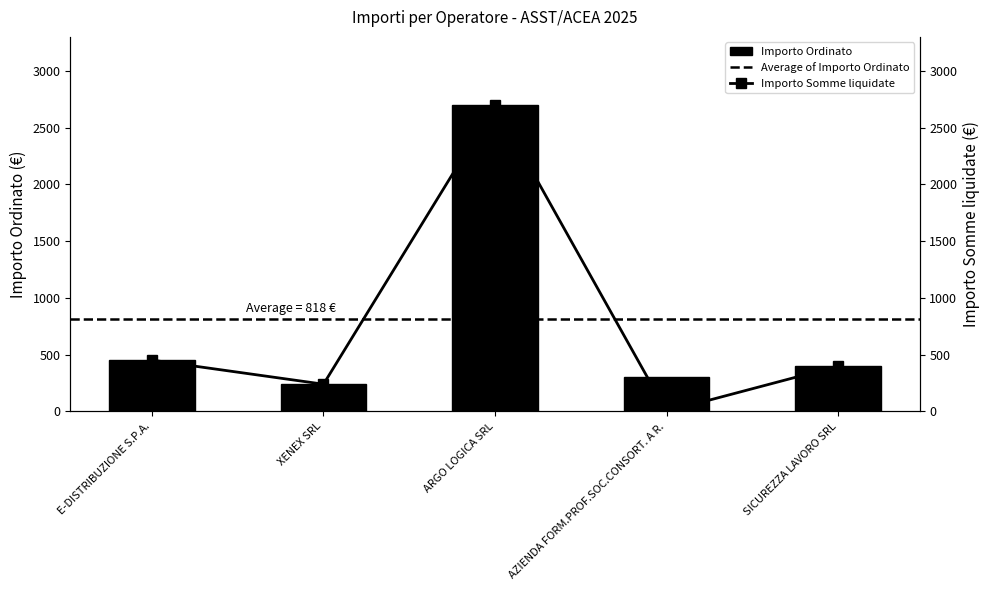

Where does the Importo Ordinato series first go above 400?

E-DISTRIBUZIONE S.P.A.